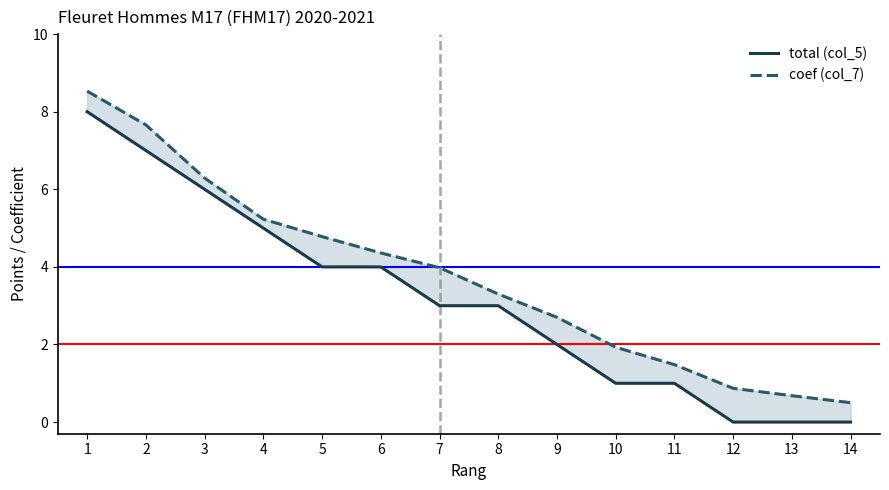

Reading left to right, what are all the values shown in this chart?

total (col_5): 8.0	7.0	6.0	5.0	4.0	4.0	3.0	3.0	2.0	1.0	1.0	0.0	0.0	0.0
coef (col_7): 8.5	7.7	6.3	5.2	4.8	4.4	4.0	3.3	2.7	1.9	1.5	0.9	0.7	0.5